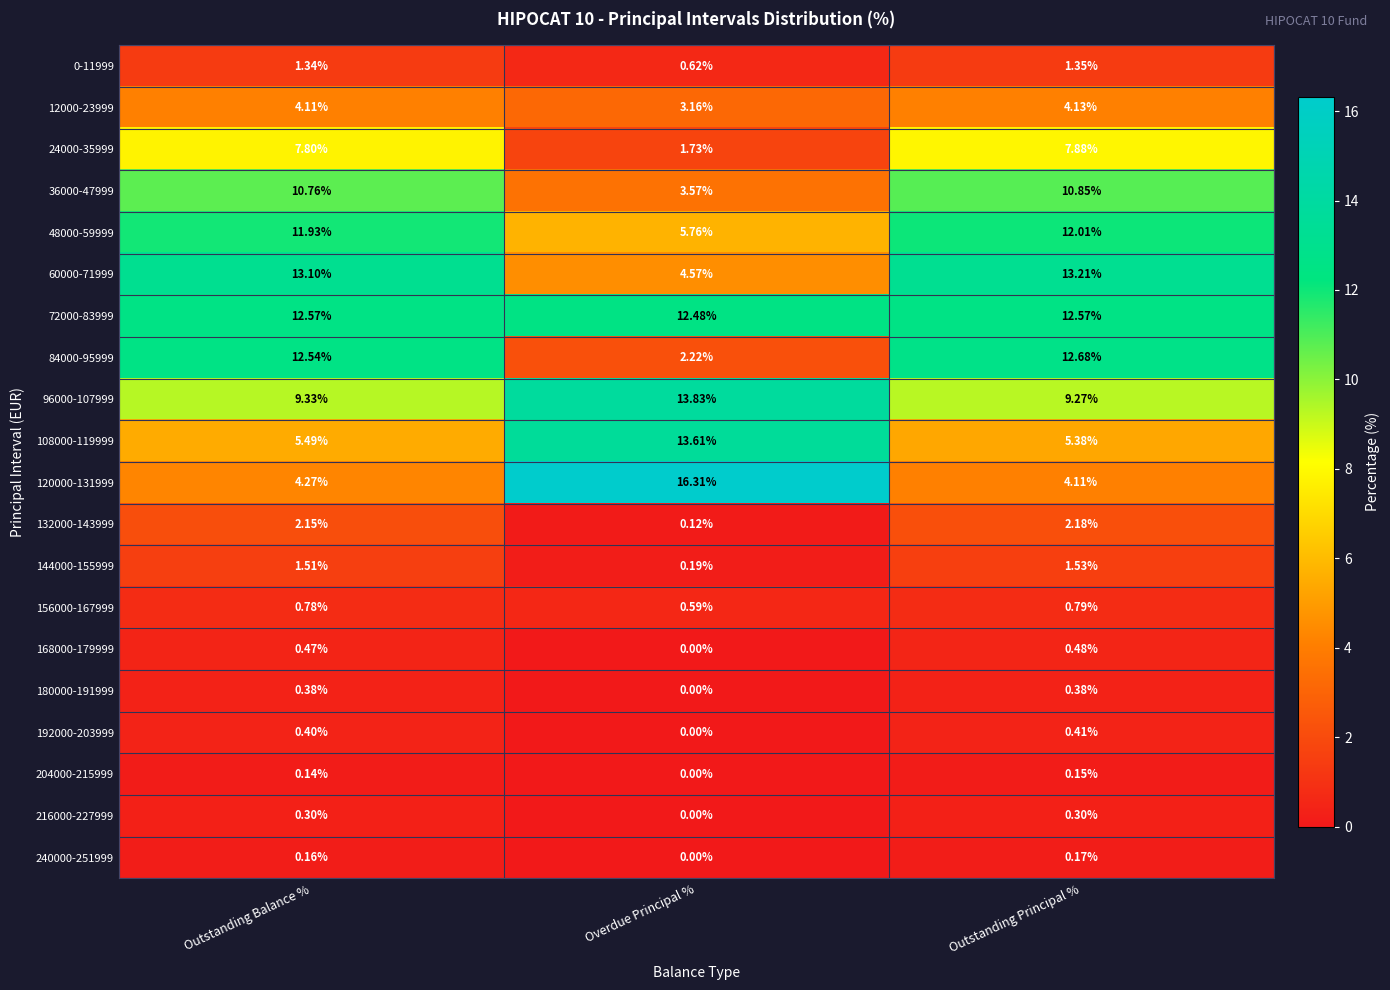

At how many categories does at least one series exceed 5?

3